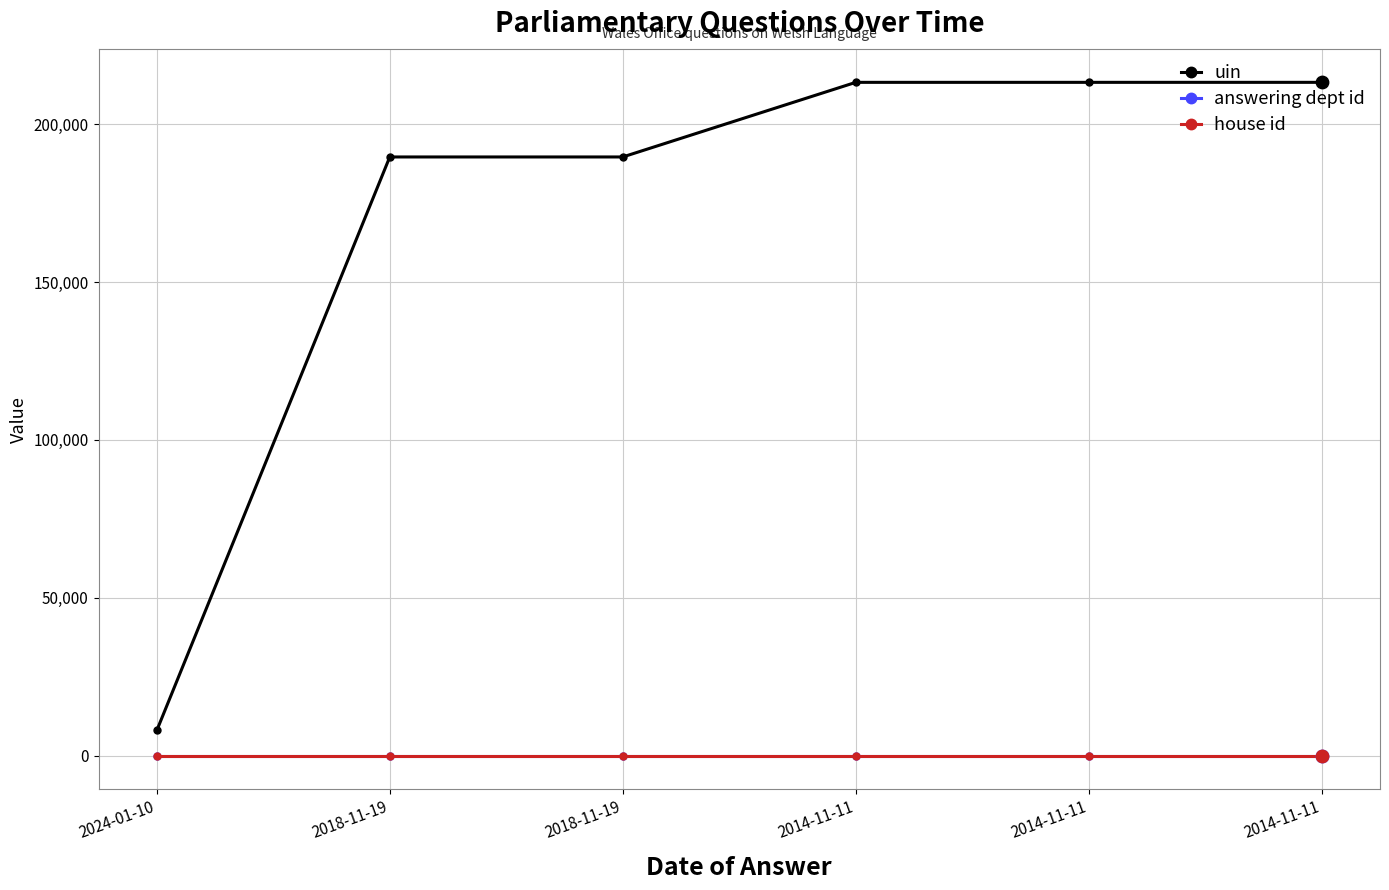

At which category is the sum across all series the highest?

2014-11-11